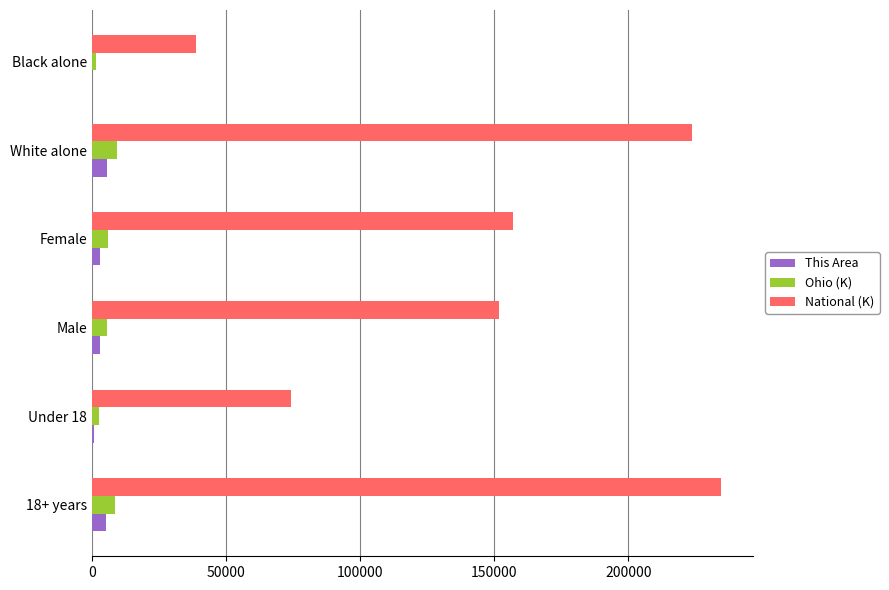

How many distinct data groups are displayed?

3